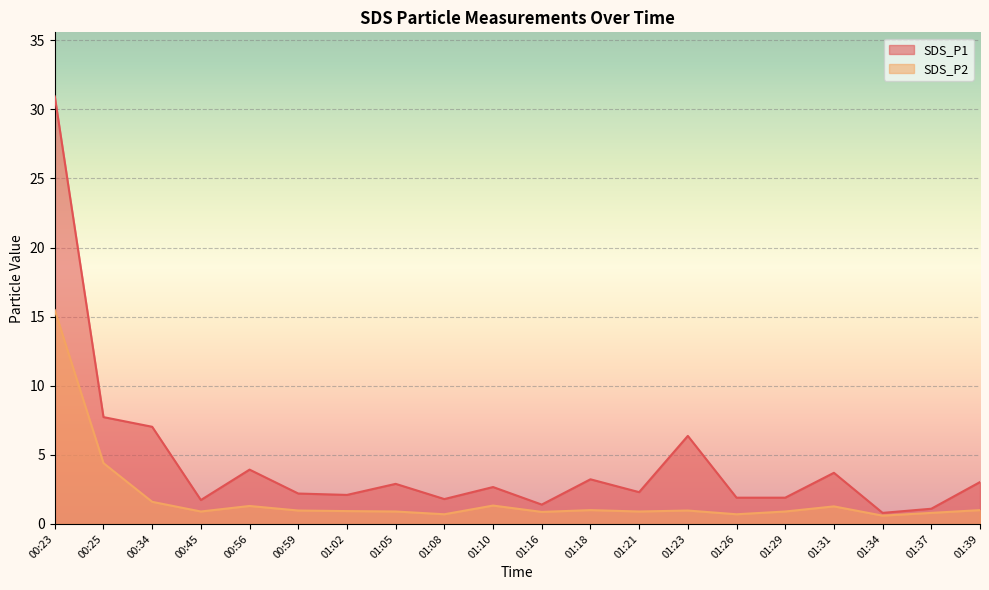

True or false: SDS_P2 has more than 2 interior local peaks.

True